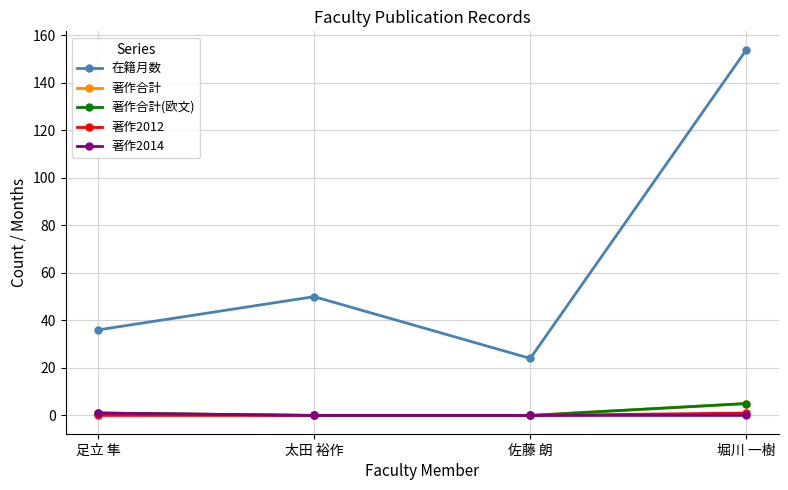

Between 足立 隼 and 佐藤 朗, which series saw the biggest shift?

在籍月数